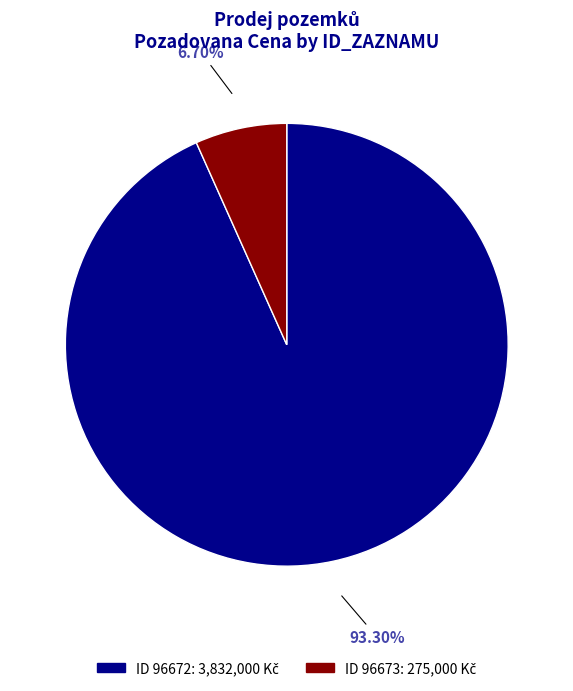

Does any single category account for the majority?

Yes